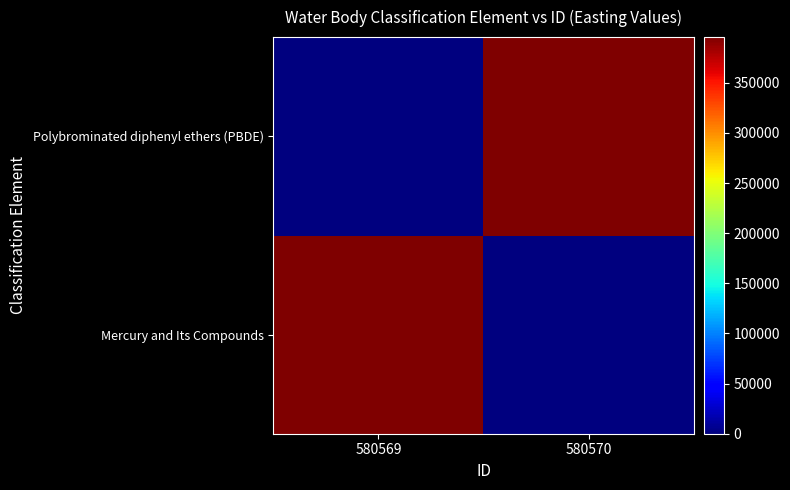

What is the difference between the highest and lowest values at 580569?

395609